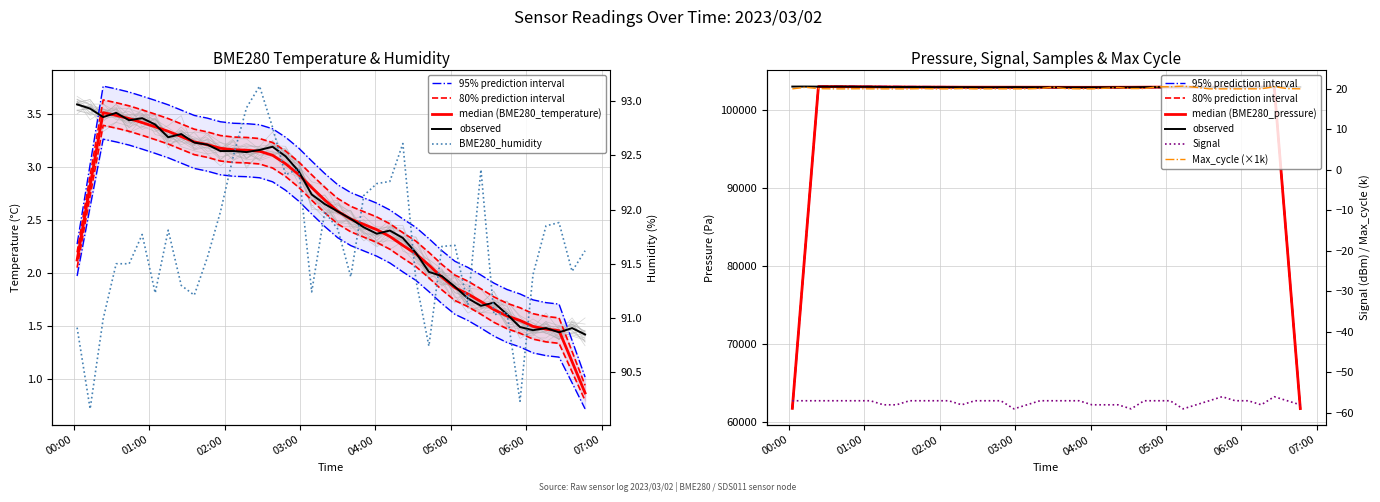

Between 2023/03/02 03:50:49 and 2023/03/02 04:21:54, which is larger?

2023/03/02 03:50:49